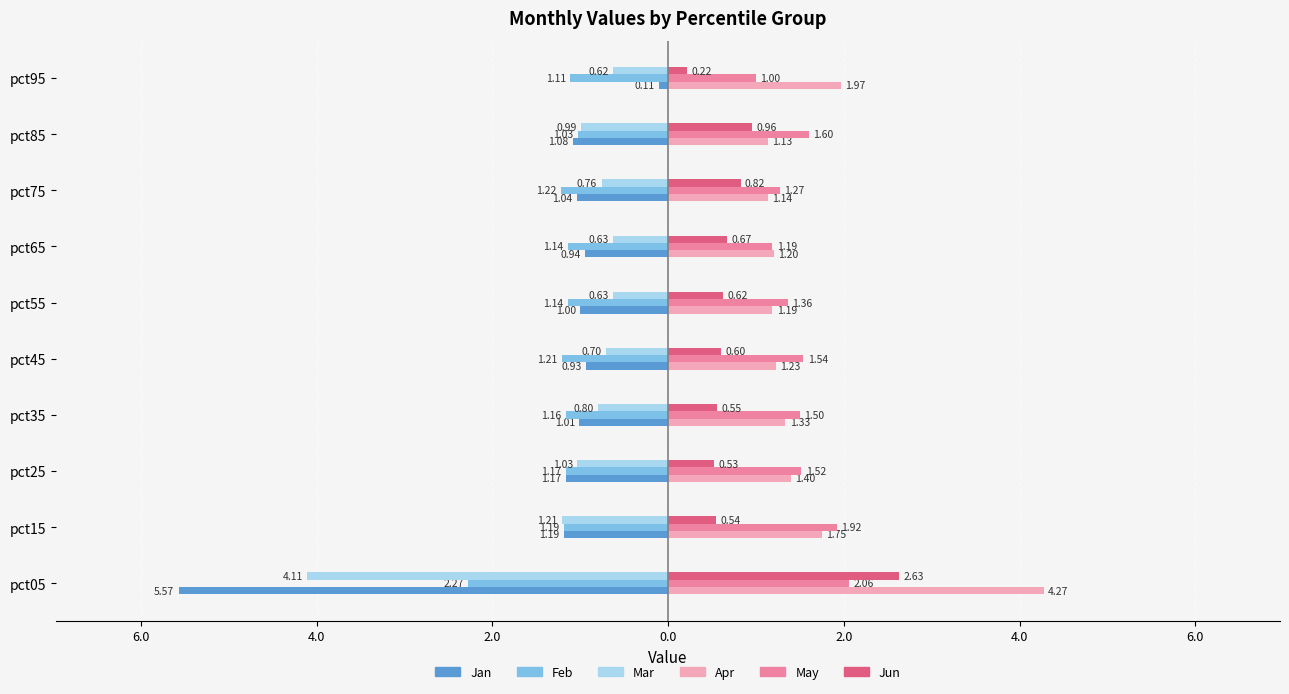

What are all the series names shown in the legend?

Jan, Feb, Mar, Apr, May, Jun